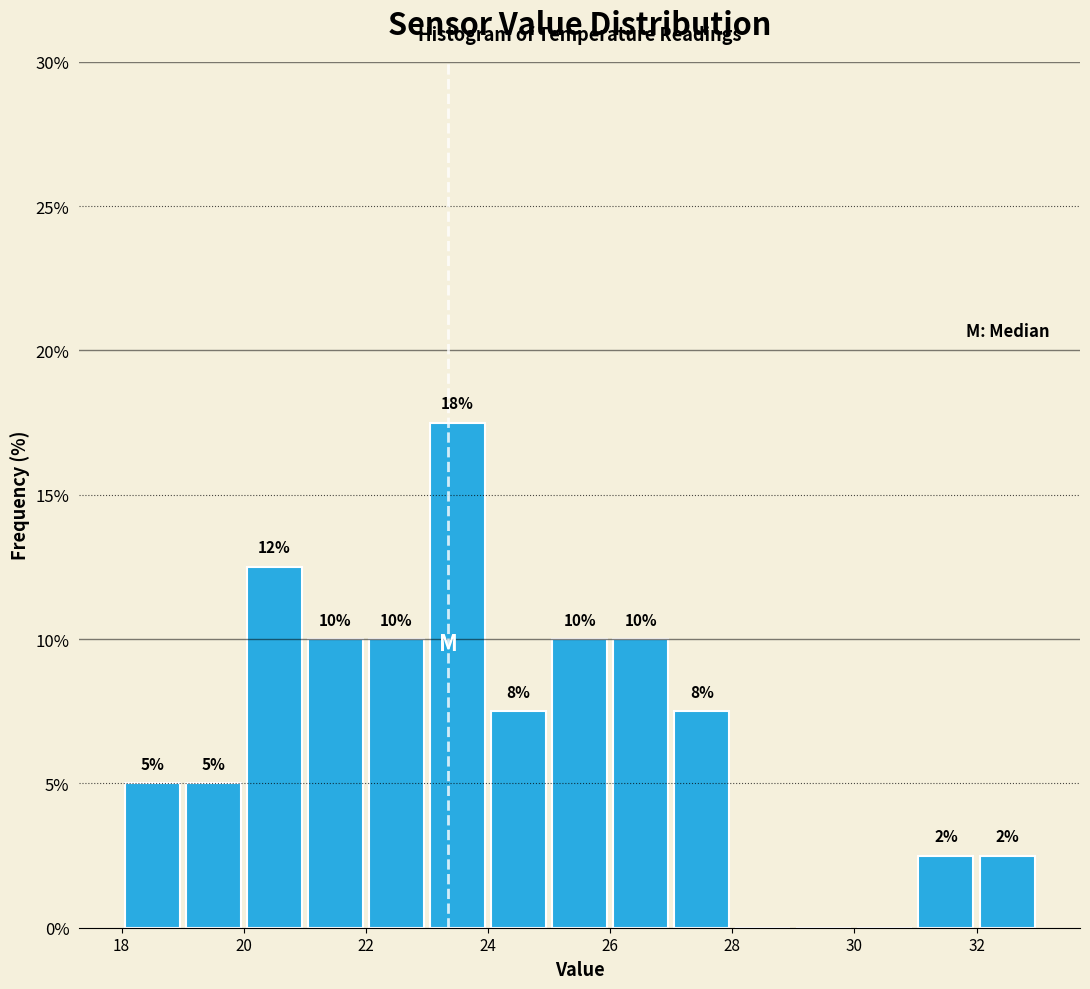

Which range on the x-axis has the tallest bar?

23 to 24